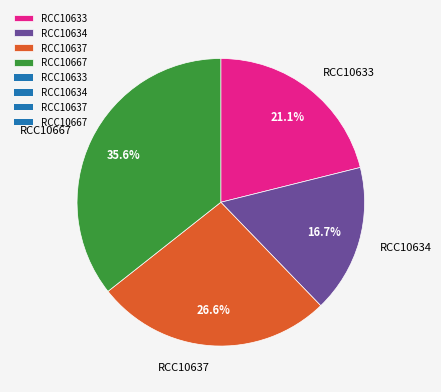

Does RCC10667 represent more than half of the total?

No